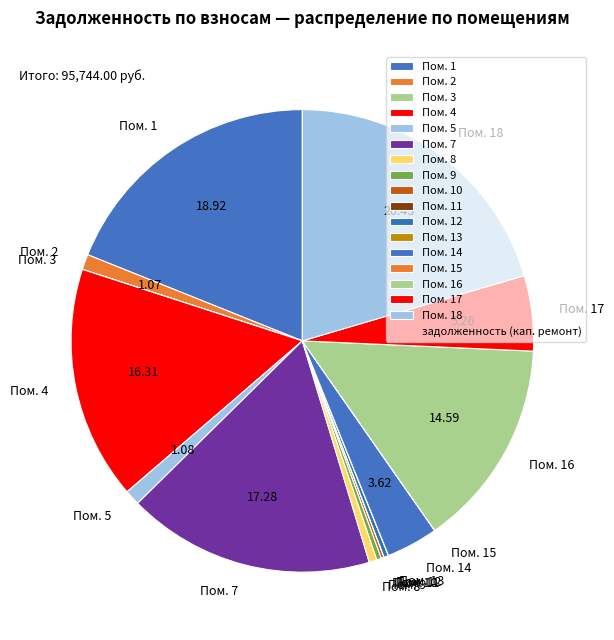

Combined, do Пом. 18 and Пом. 1 account for over 50%?

No